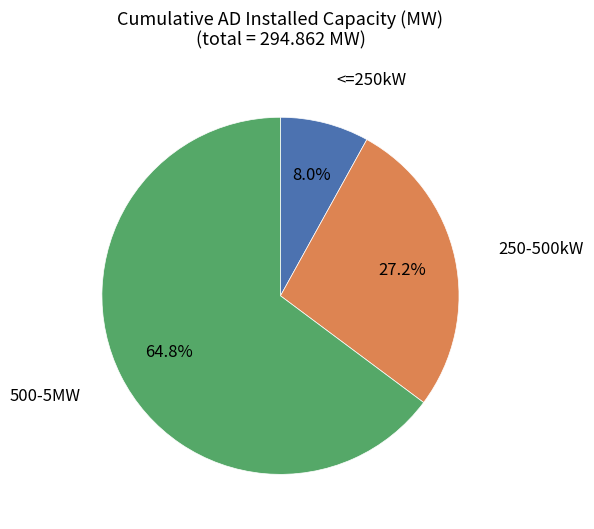

To the nearest percent, what is the average slice percentage?

33%